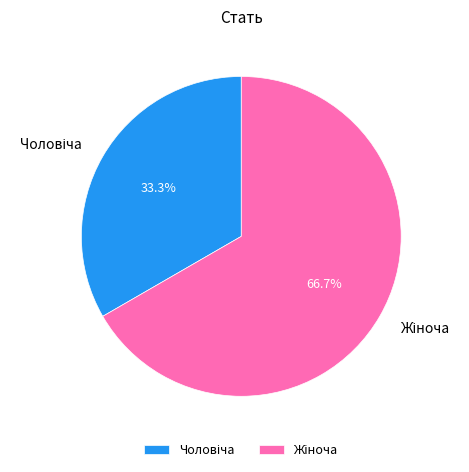

Does any single category account for the majority?

Yes